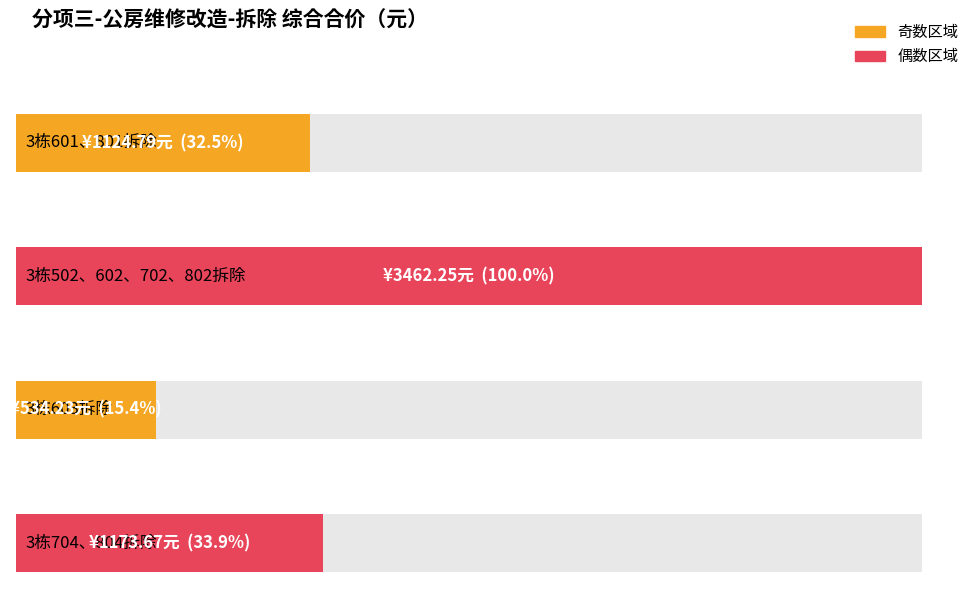

What is the smallest value displayed?

534.2